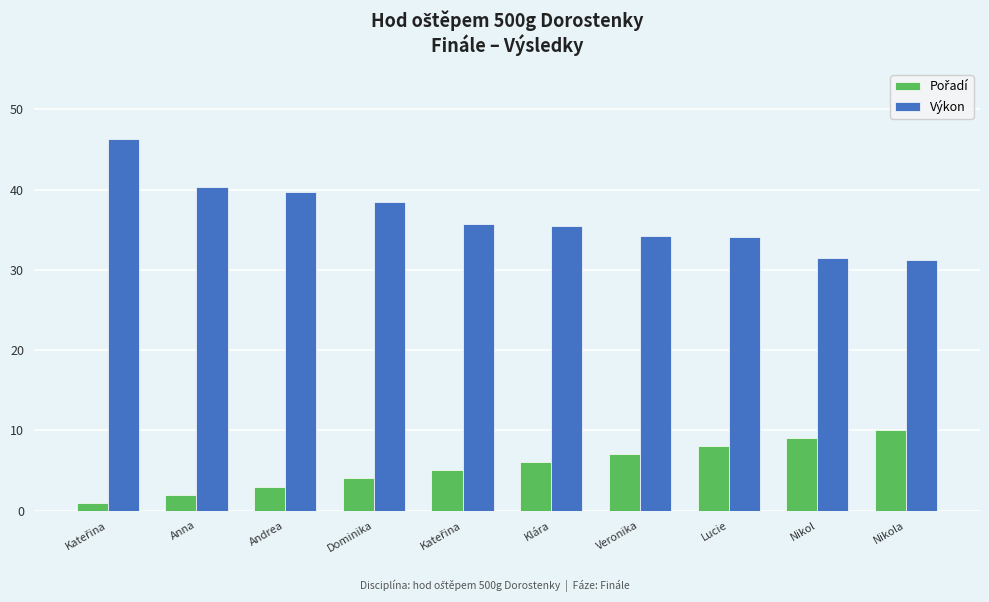

How many categories are shown in the chart?

10